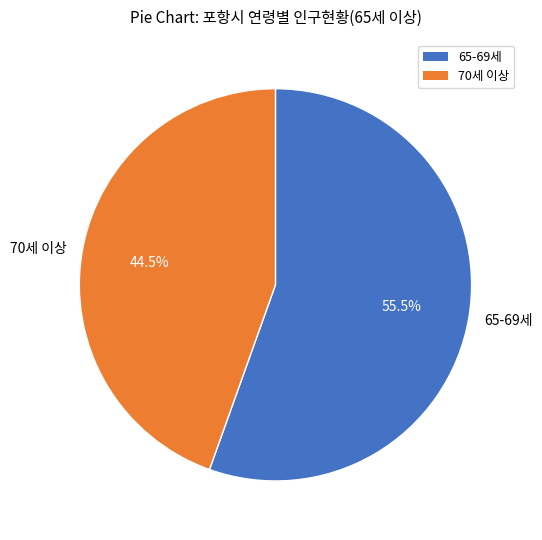

To the nearest percent, what is the average slice percentage?

50%